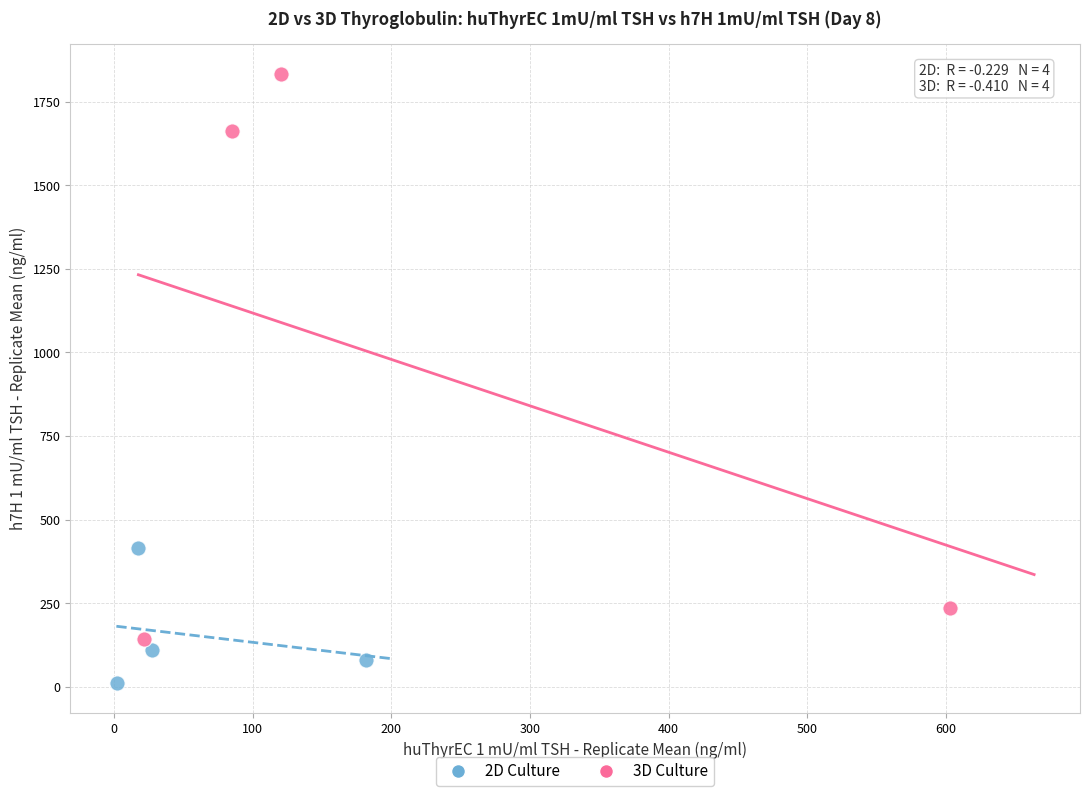

What are all the series names shown in the legend?

2D Culture, 3D Culture